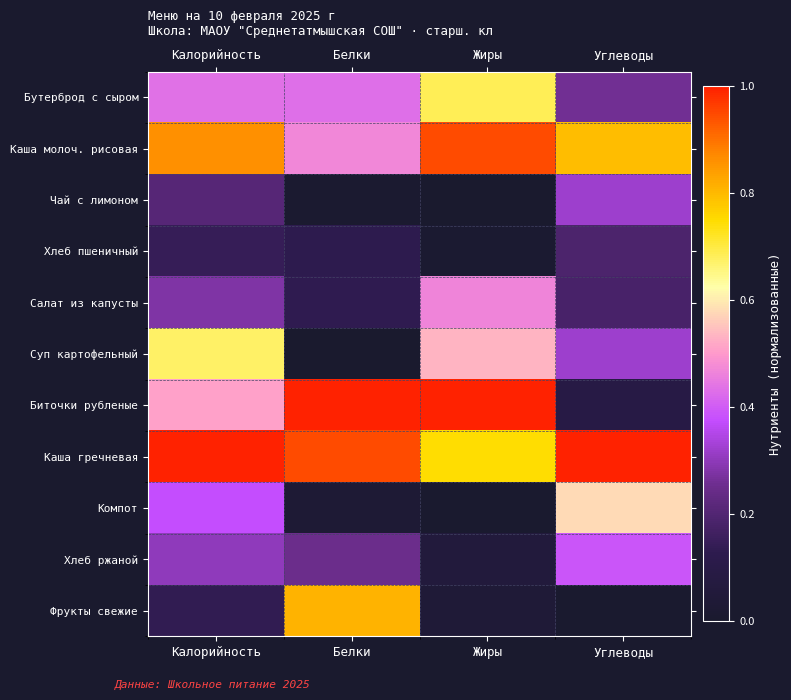

Which category has the highest value across all series?

Белки